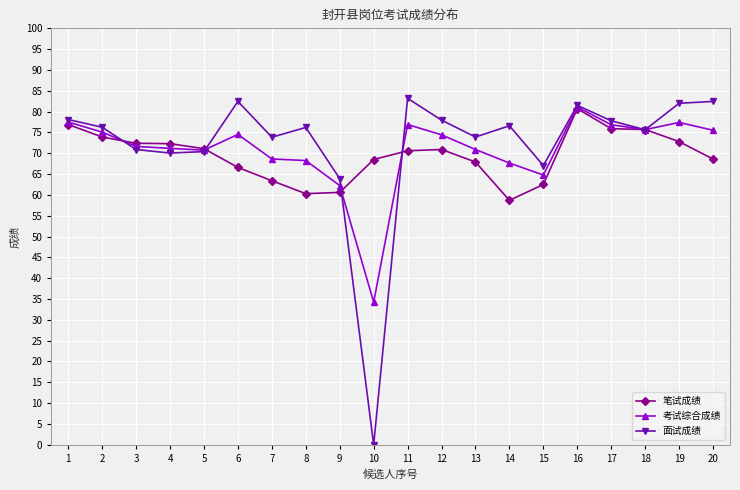

How many lines are shown in the chart?

3